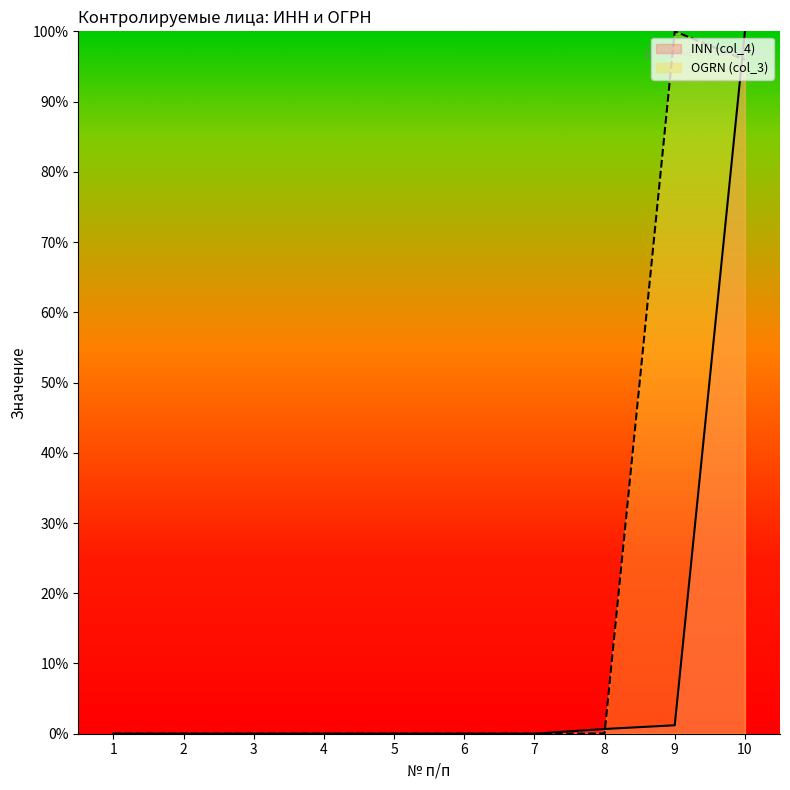

How many lines are shown in the chart?

2